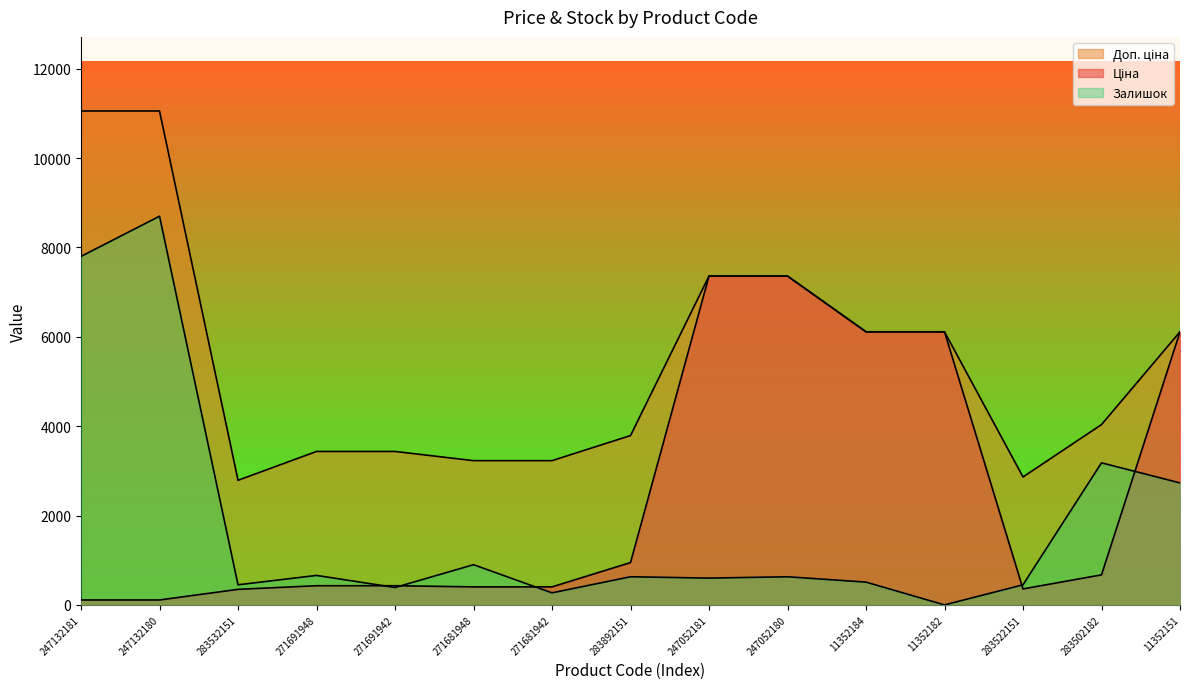

What is the difference between the Залишок values at 283522151 and 11352184?

60.0